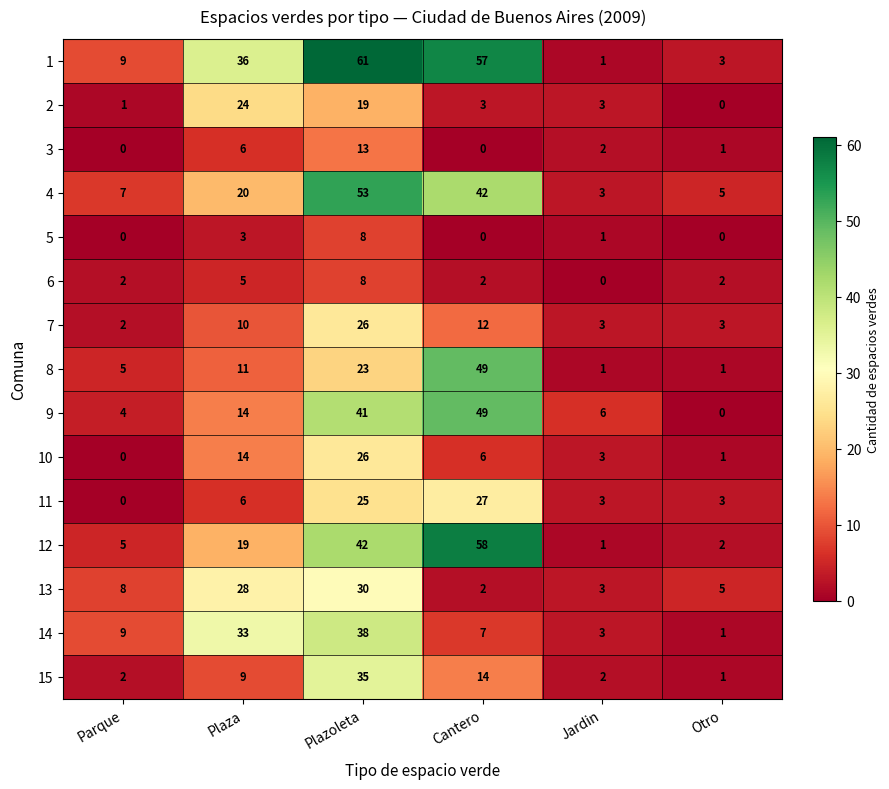

What is the sum of all 4 values?

130